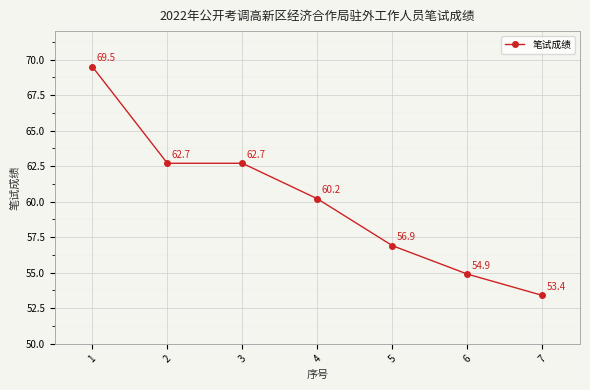

Reading left to right, extract all data points from this chart.

1=69.5	2=62.7	3=62.7	4=60.2	5=56.9	6=54.9	7=53.4